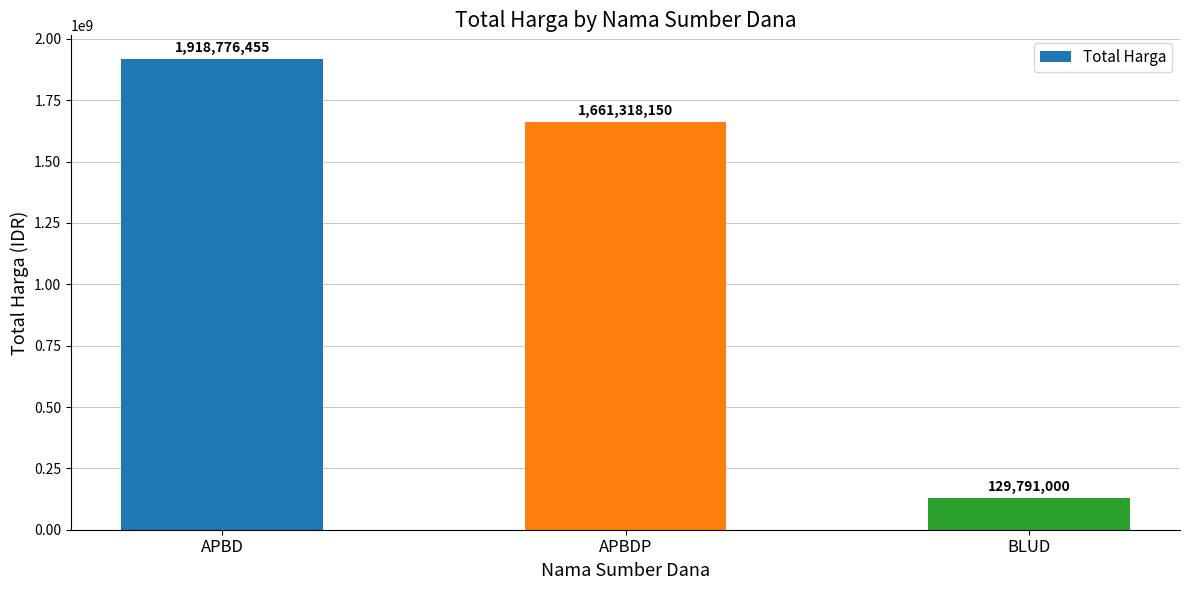

What is the value of the 3rd bar from the left?

129791000